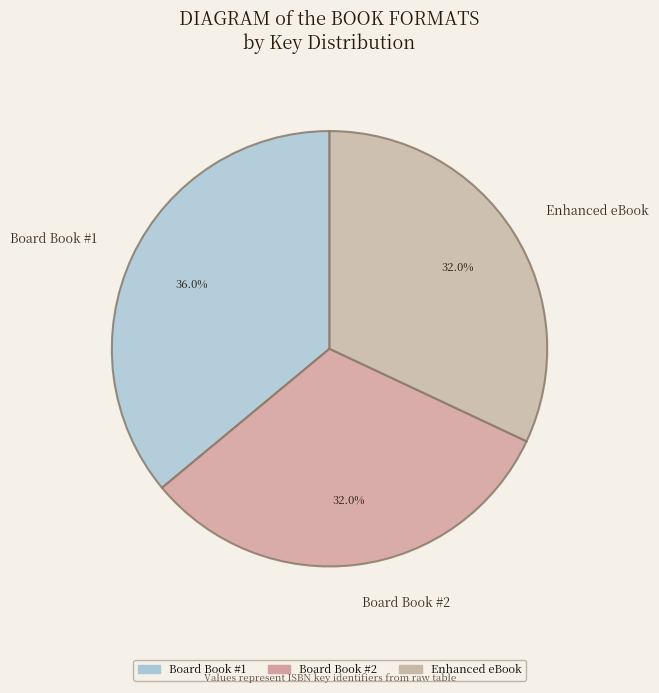

Does Board Book #2 represent more than half of the total?

No